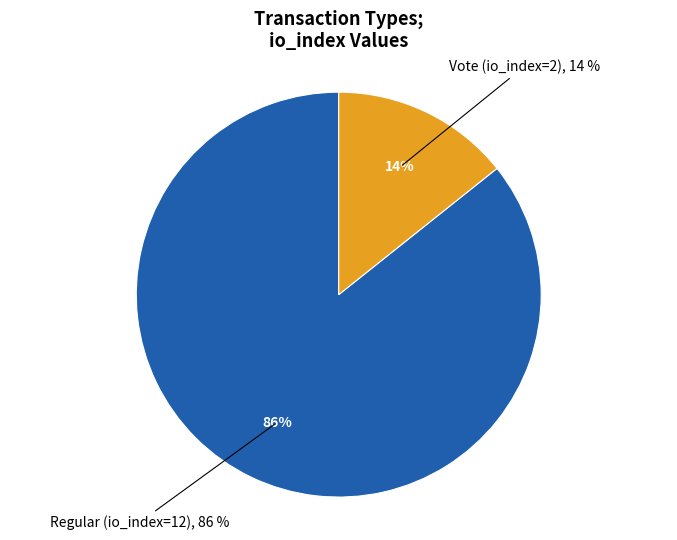

To the nearest percent, what is the average slice percentage?

50%